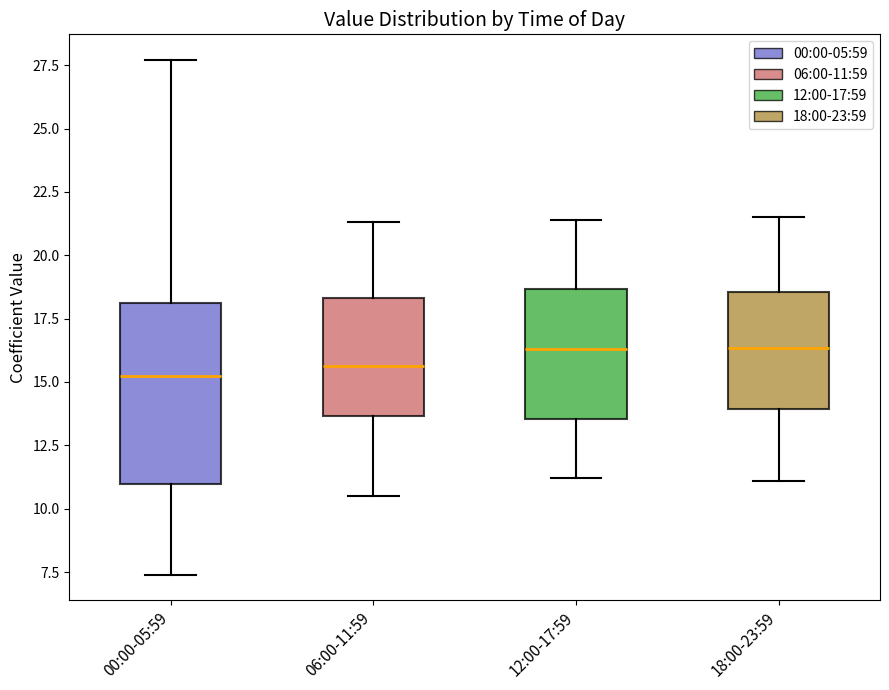

Which box is the tallest, from its lower edge to its upper edge?

00:00-05:59